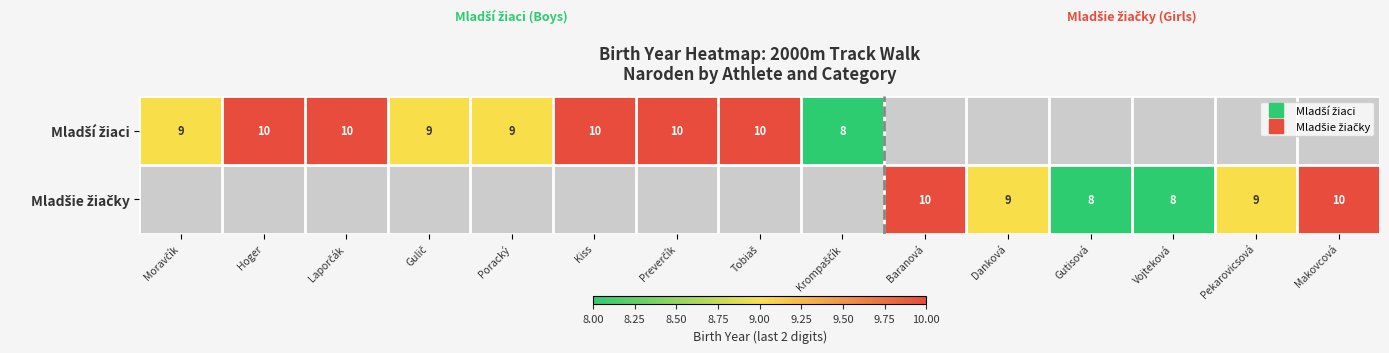

What is the difference between the maximum and minimum values in the Mladší žiaci series?

2.0